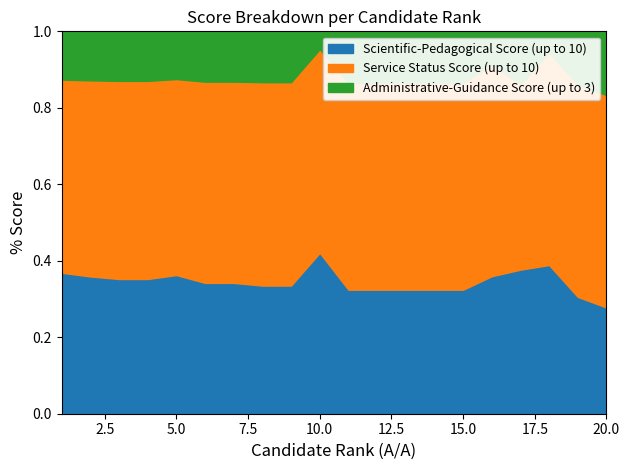

At which label does Scientific-Pedagogical Score (up to 10) reach its minimum?

20.0